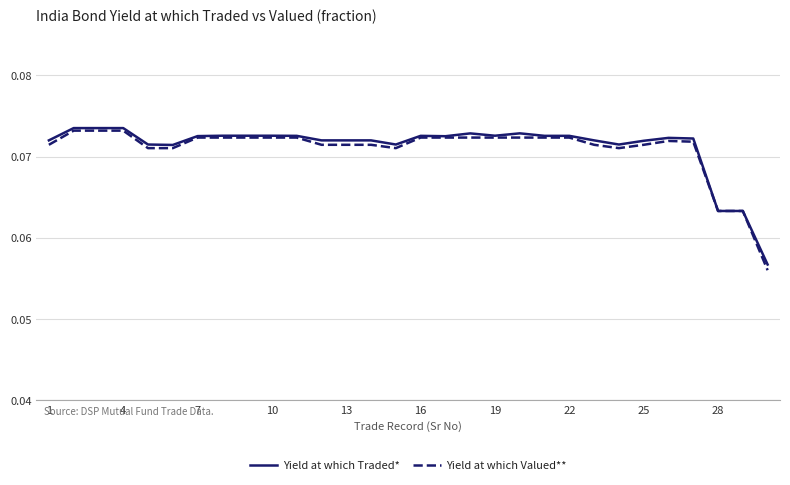

Does the chart display data point markers on the line(s)?

No